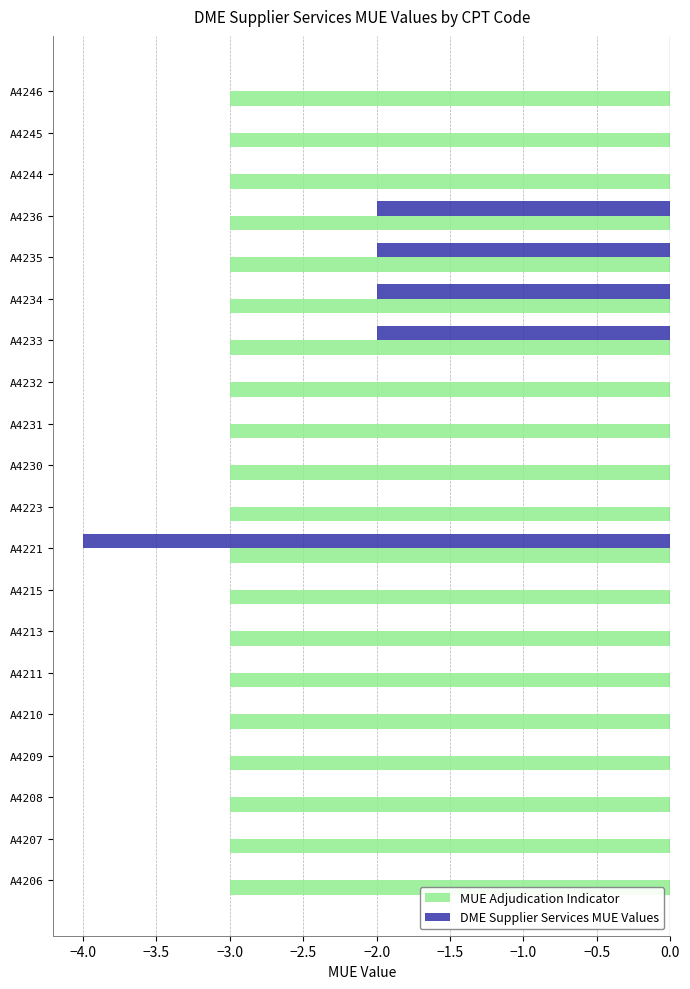

What is the total value across all series at A4209?

-3